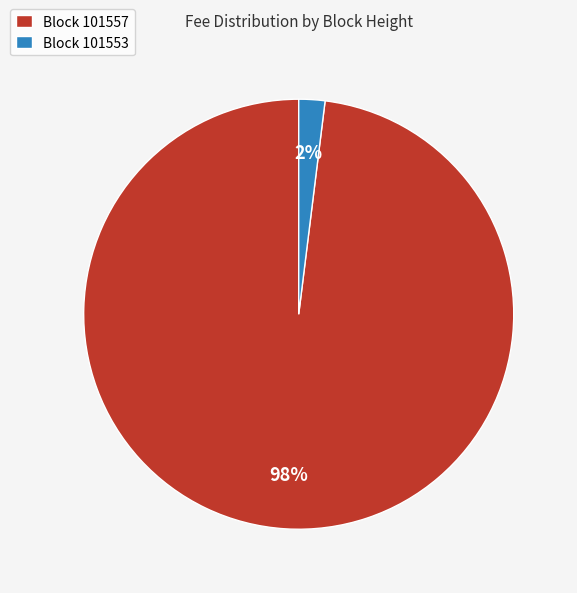

Which slice is the largest?

Block 101557